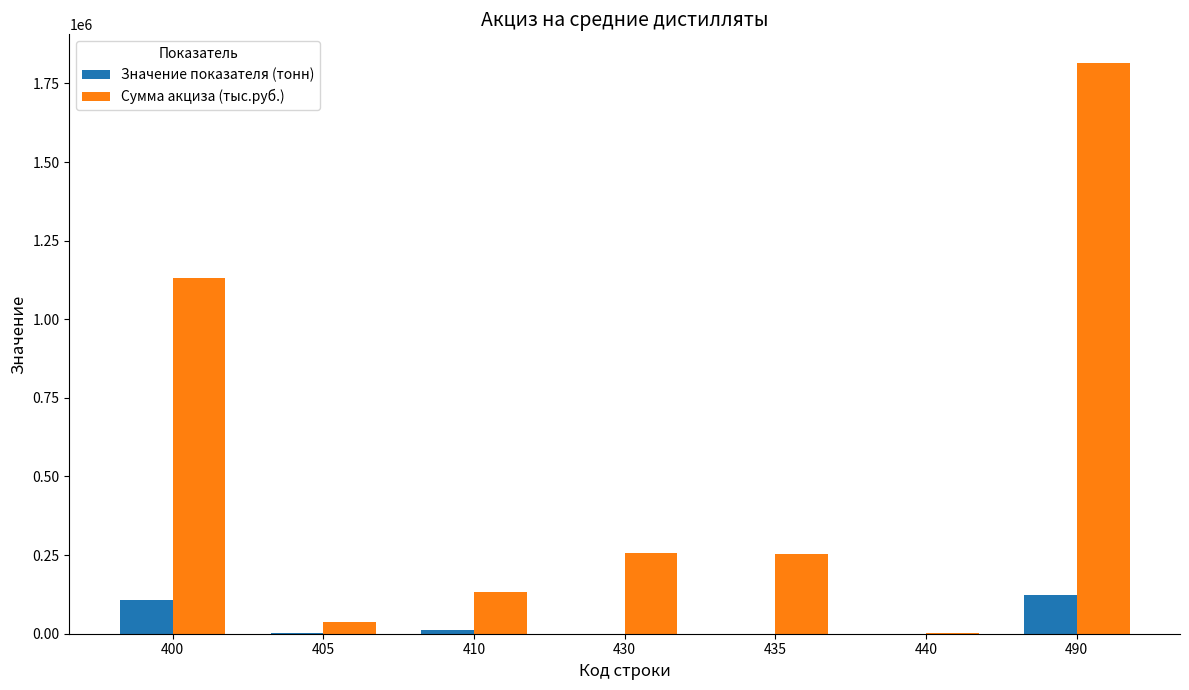

Which series changed the most between 405 and 490?

Сумма акциза (тыс.руб.)